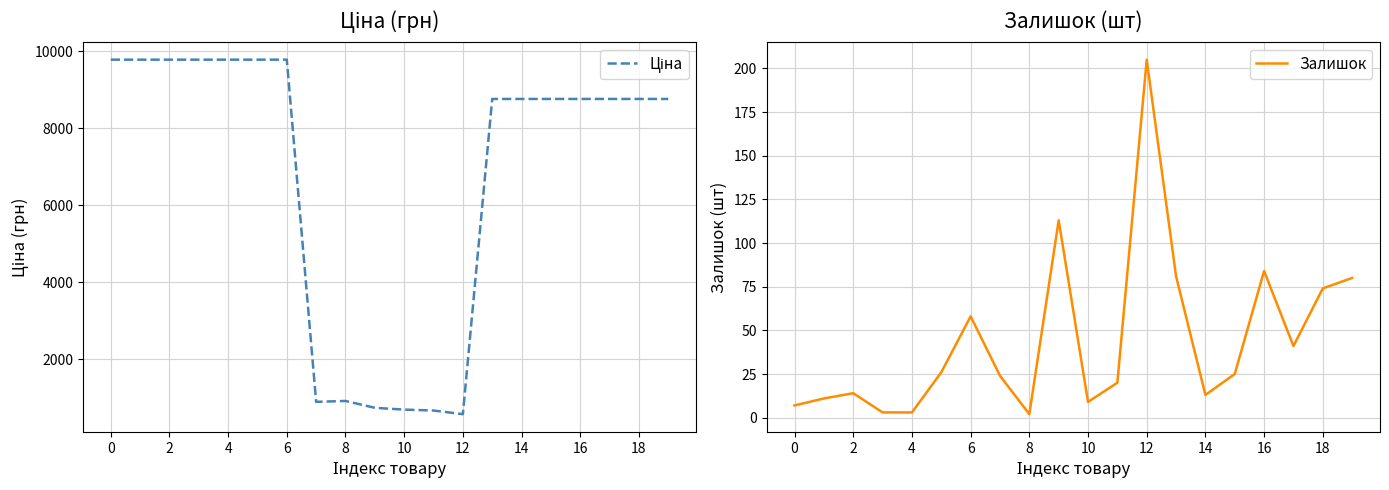

What is the label of the 20th point from the left?

19